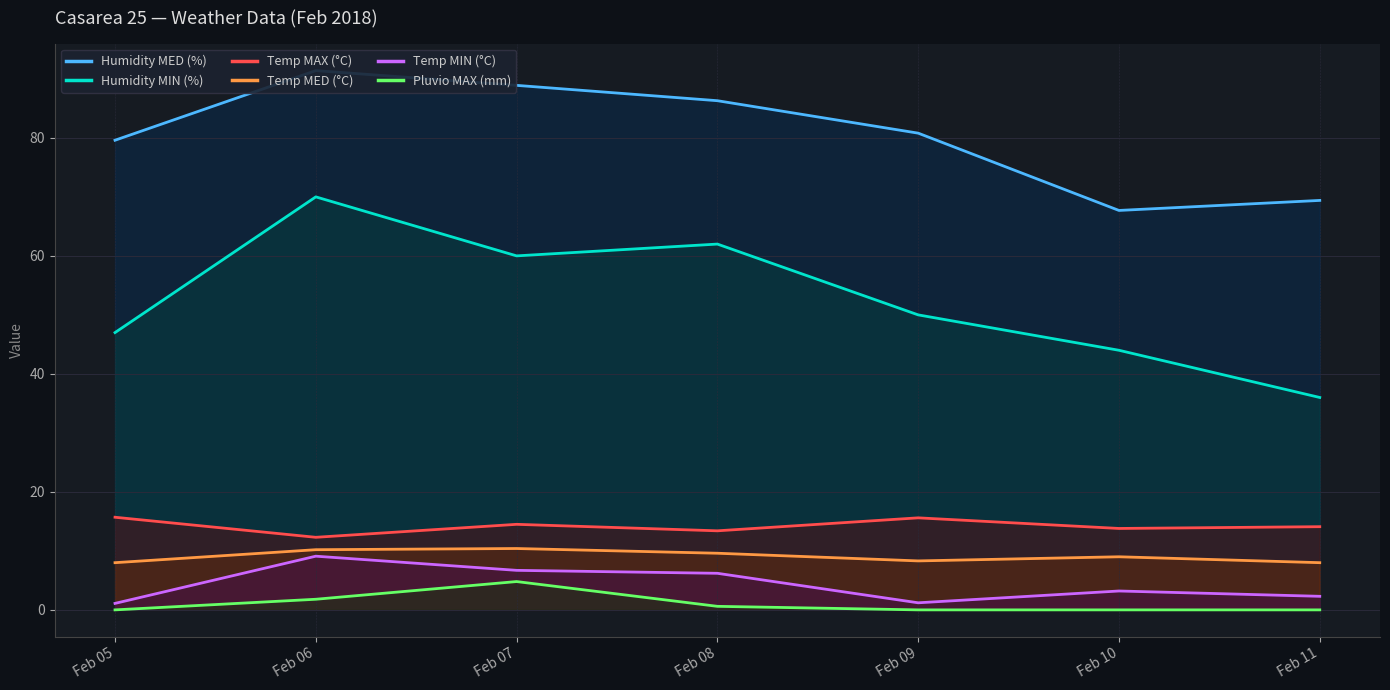

True or false: Humidity MED (%) and Temp MAX (°C) cross at least once.

False